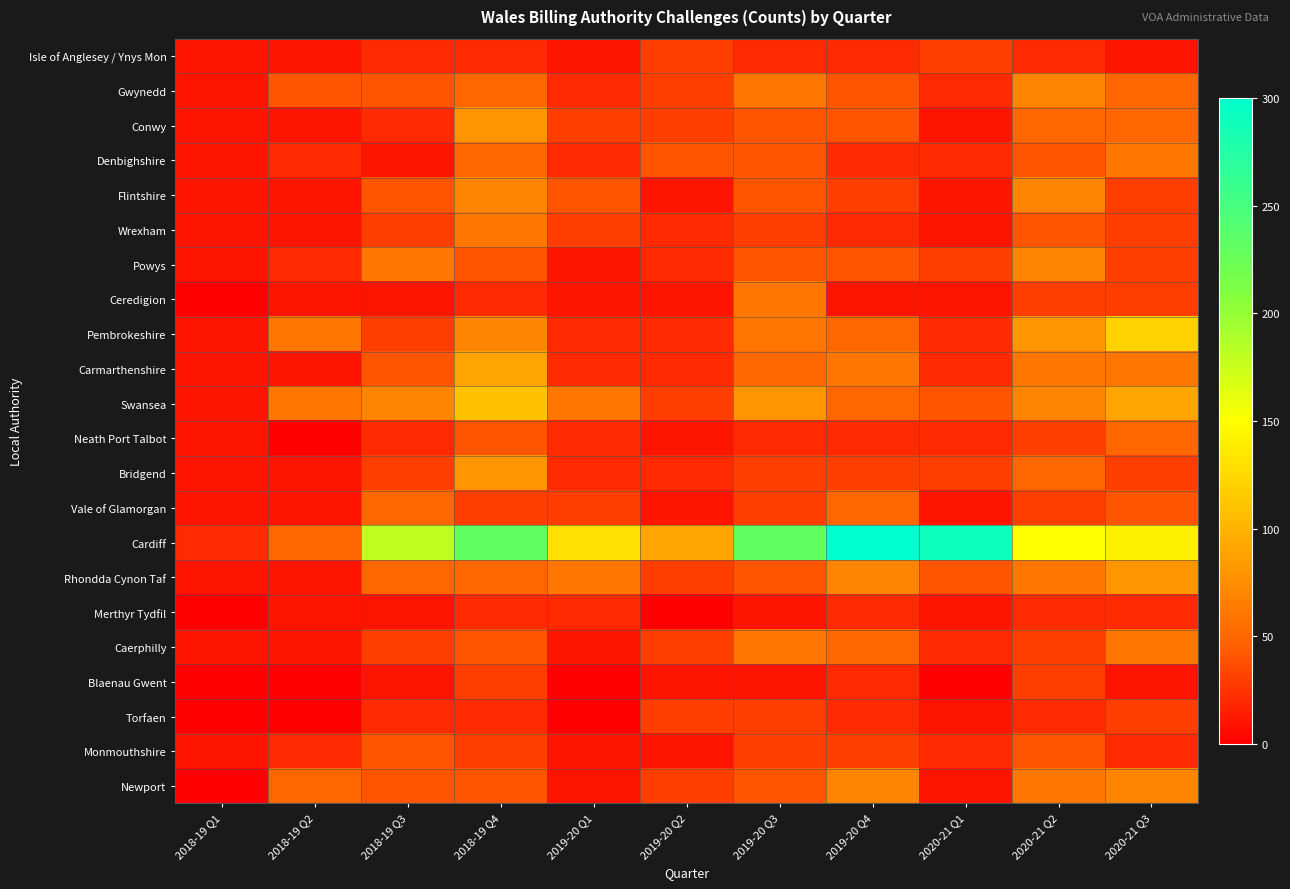

What is the difference between the highest and lowest values at 2020-21 Q3?

130